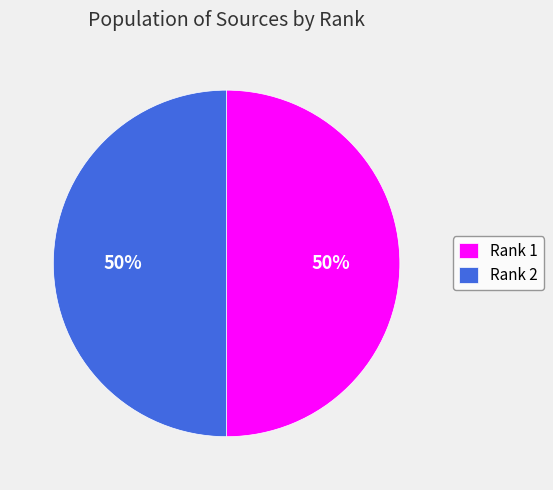

How many segments does this pie chart have?

2